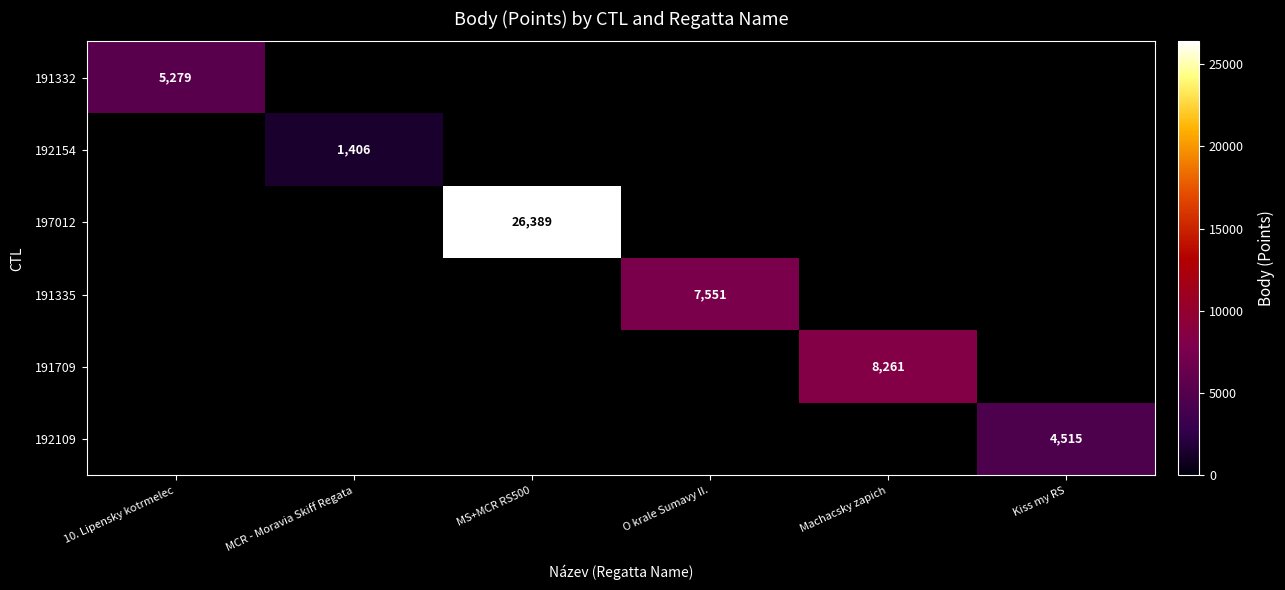

True or false: 192109 has a value of 4515 at Kiss my RS.

True